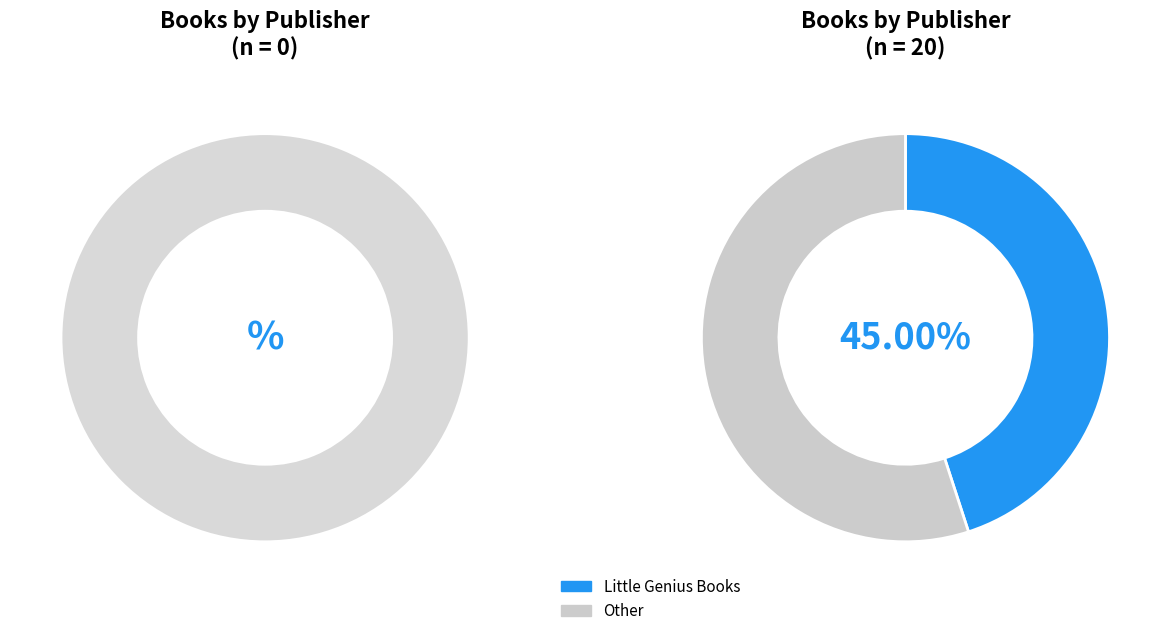

True or false: Little Genius Books accounts for 45% of the total.

True